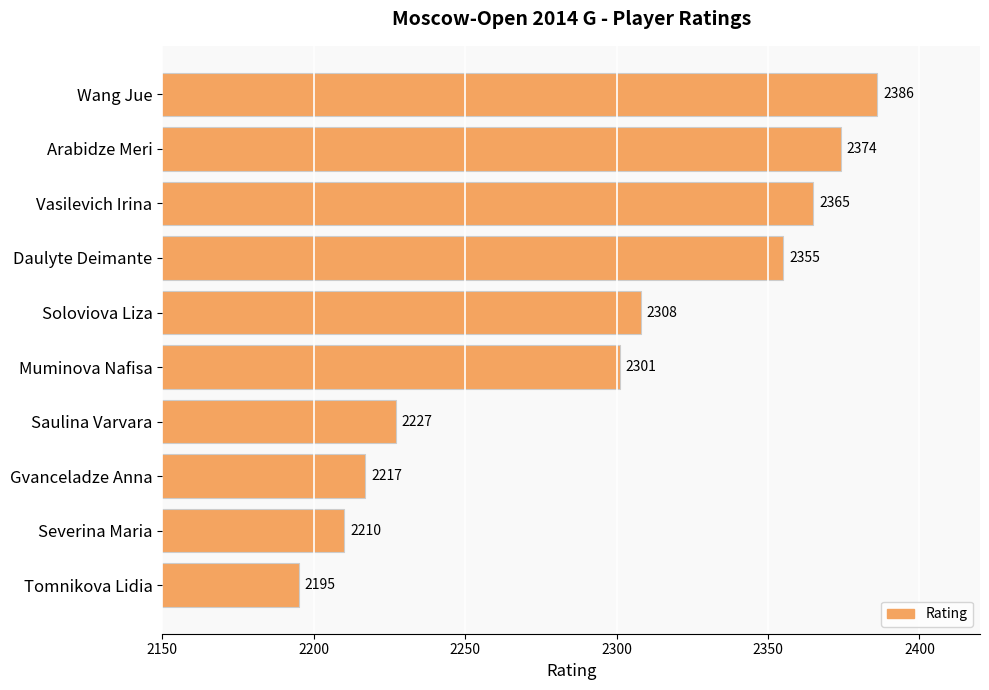

What value does the data have at Saulina Varvara, to the nearest 50?

2250